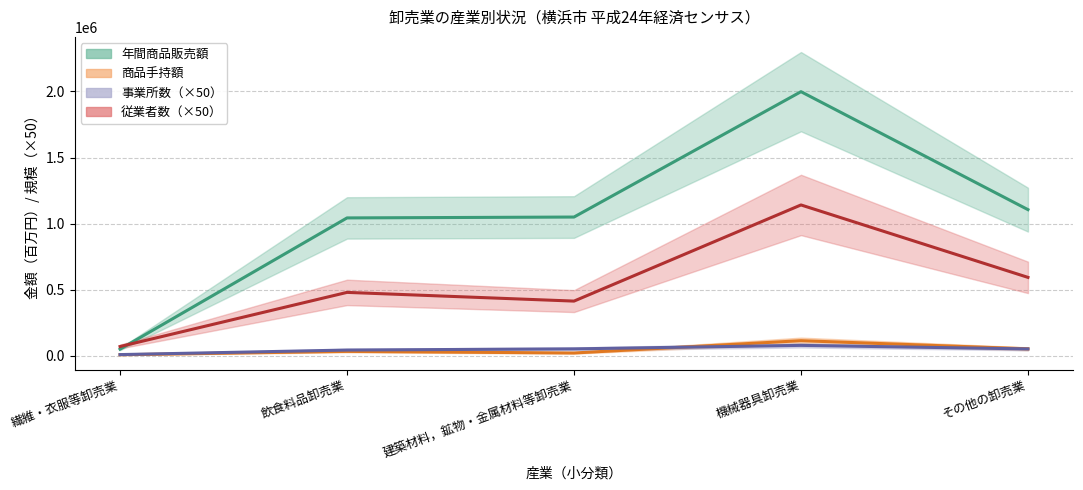

Read the 従業者数 value at 飲食料品卸売業, to the nearest 50.

480500